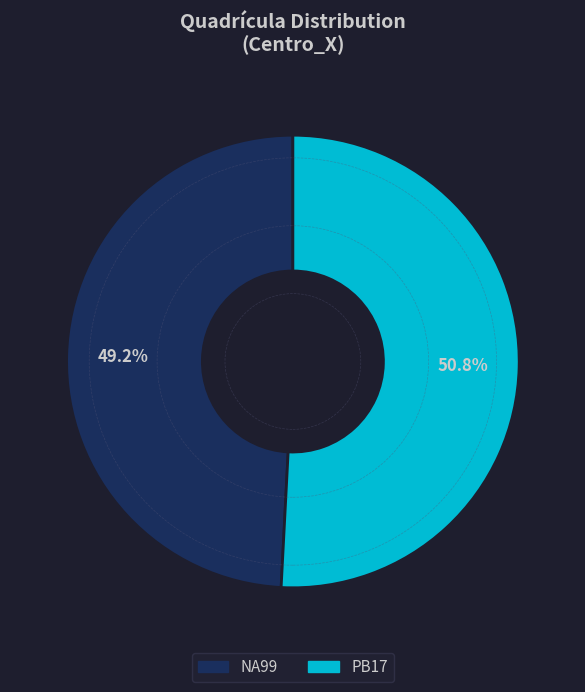

Rank the categories by value from lowest to highest.

NA99, PB17